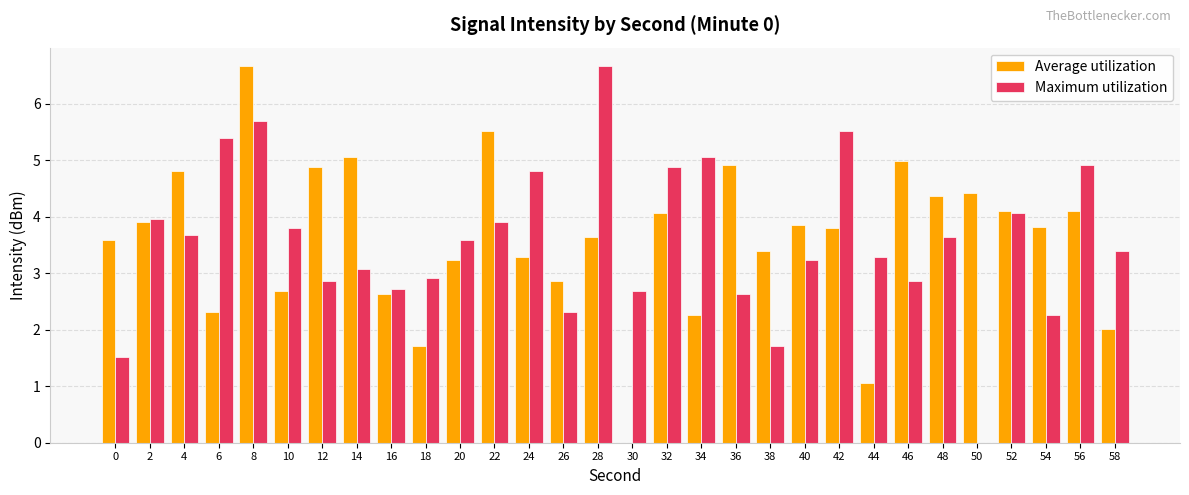

At which category is the sum across all series the highest?

8